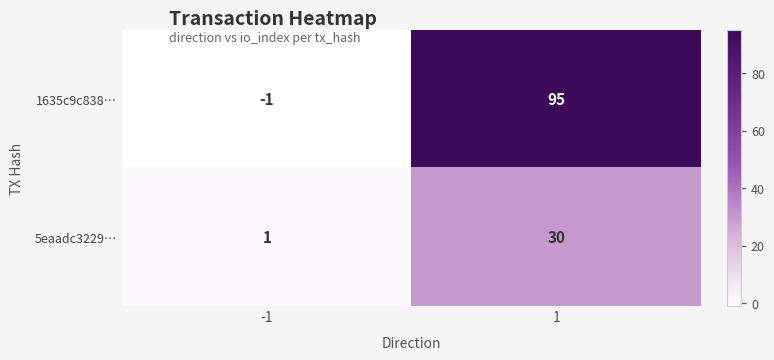

What is the sum of all 5eaadc3229… values?

31